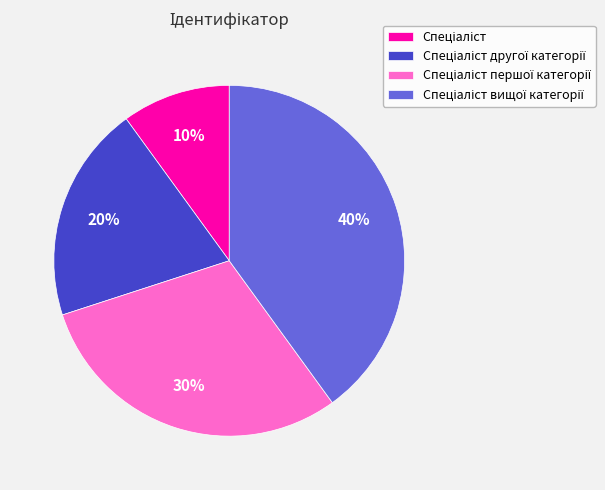

To the nearest percent, what is the difference between the largest and smallest slice percentages?

30%